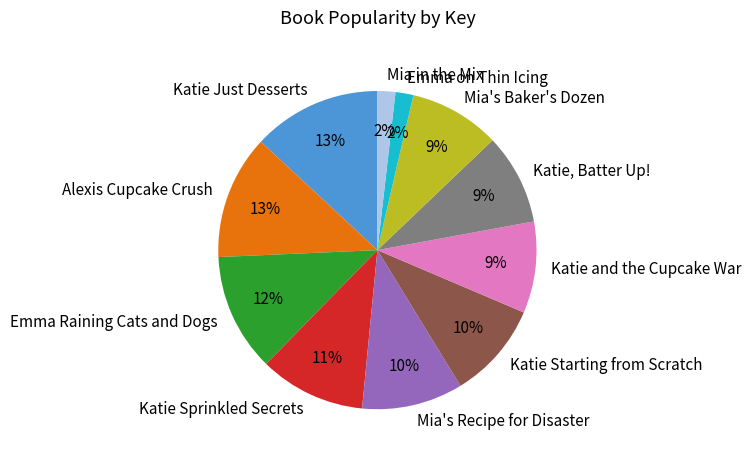

True or false: Mia in the Mix accounts for 16% of the total.

False